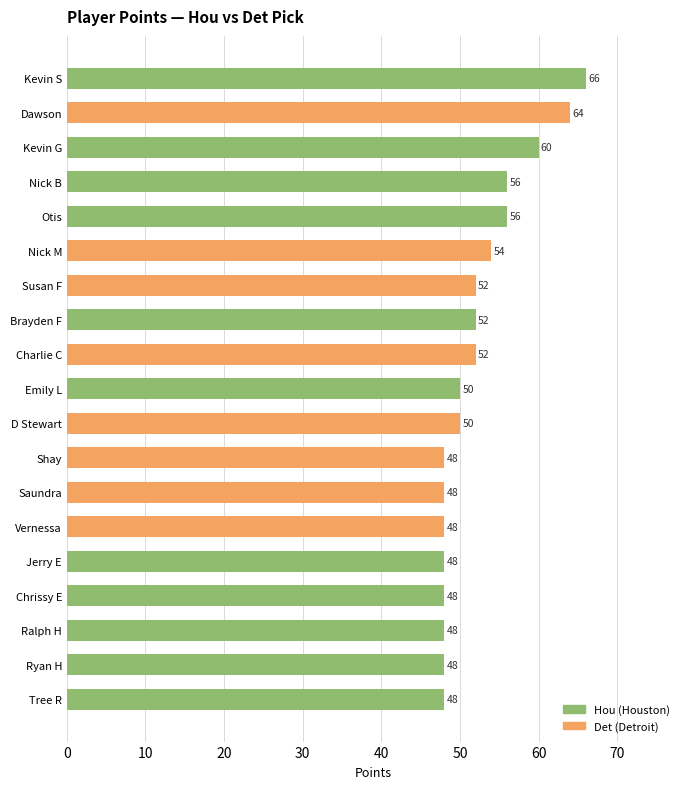

How many bars are there in total?

19